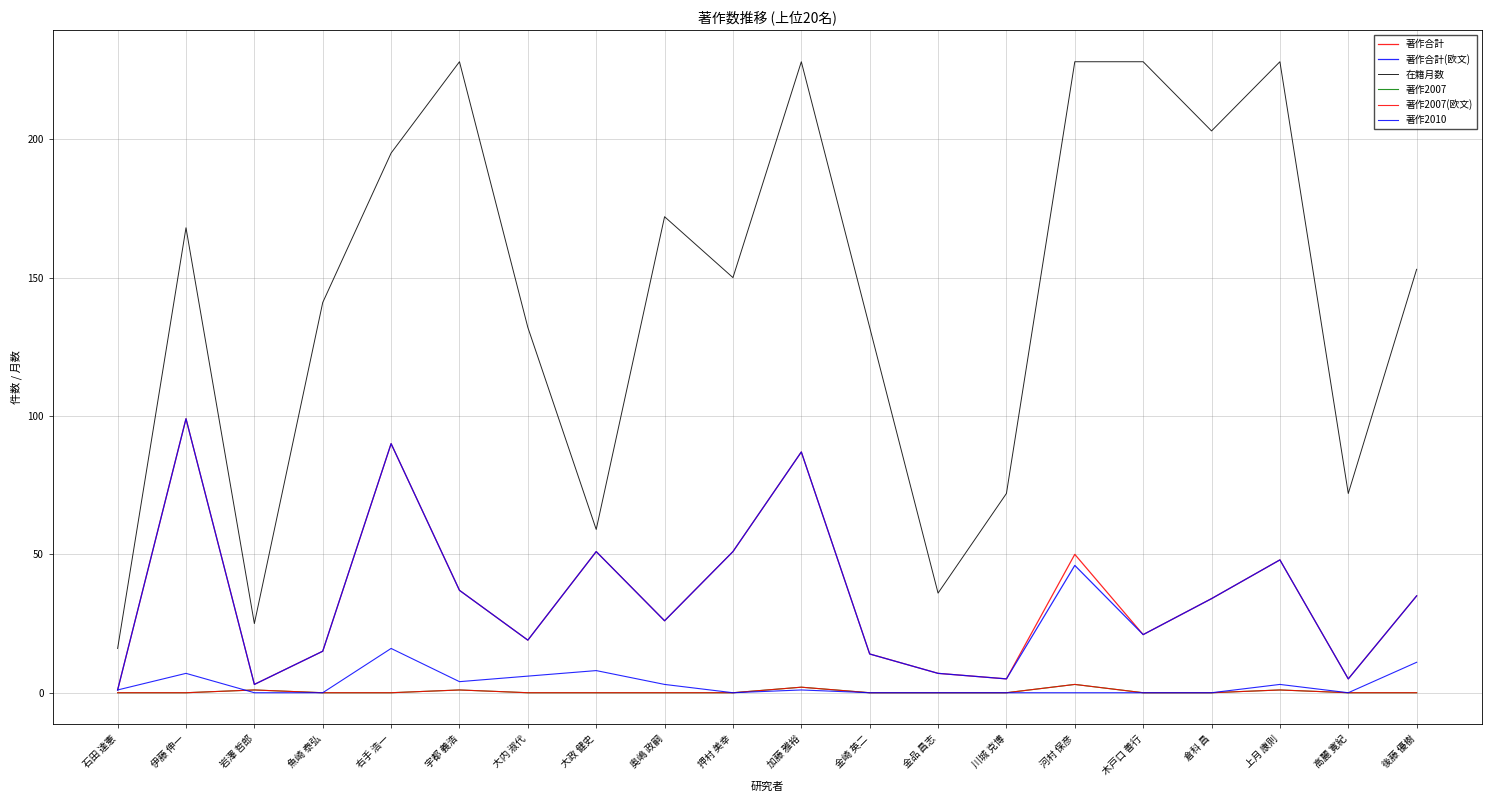

Is this an area chart (filled region under the line)?

No